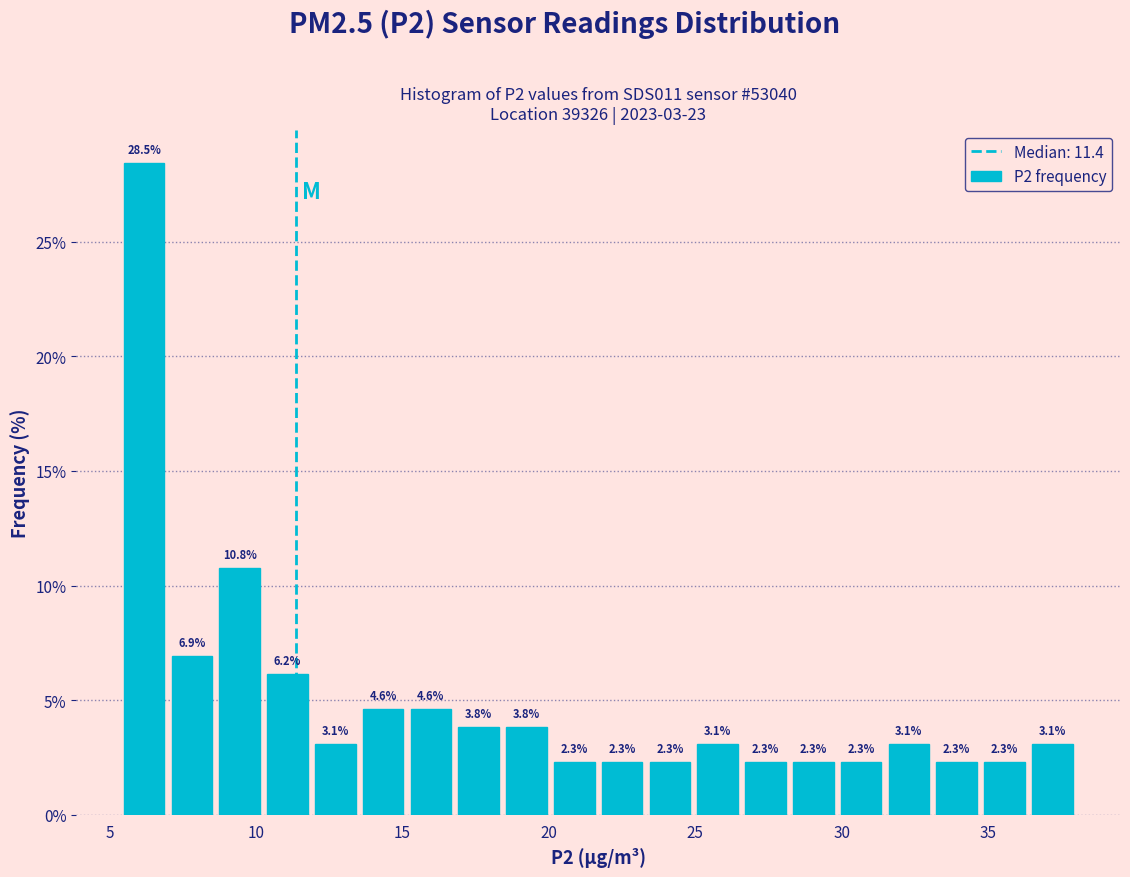

Read against the x-axis, roughly where is the centre of the tallest bar?

6.0